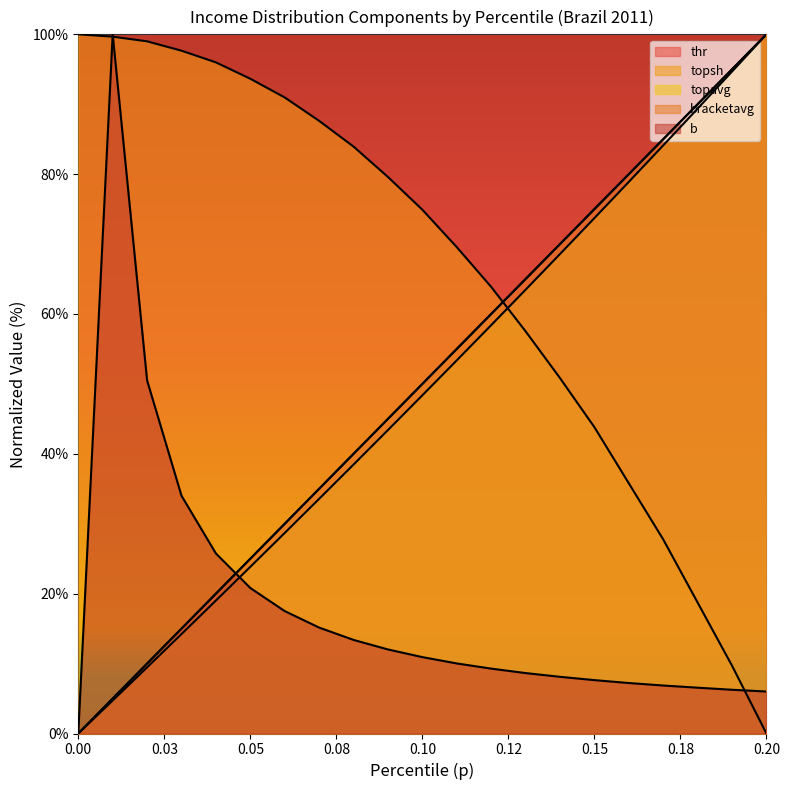

The topavg series shows 7.4 at 0.05. True or false?

False